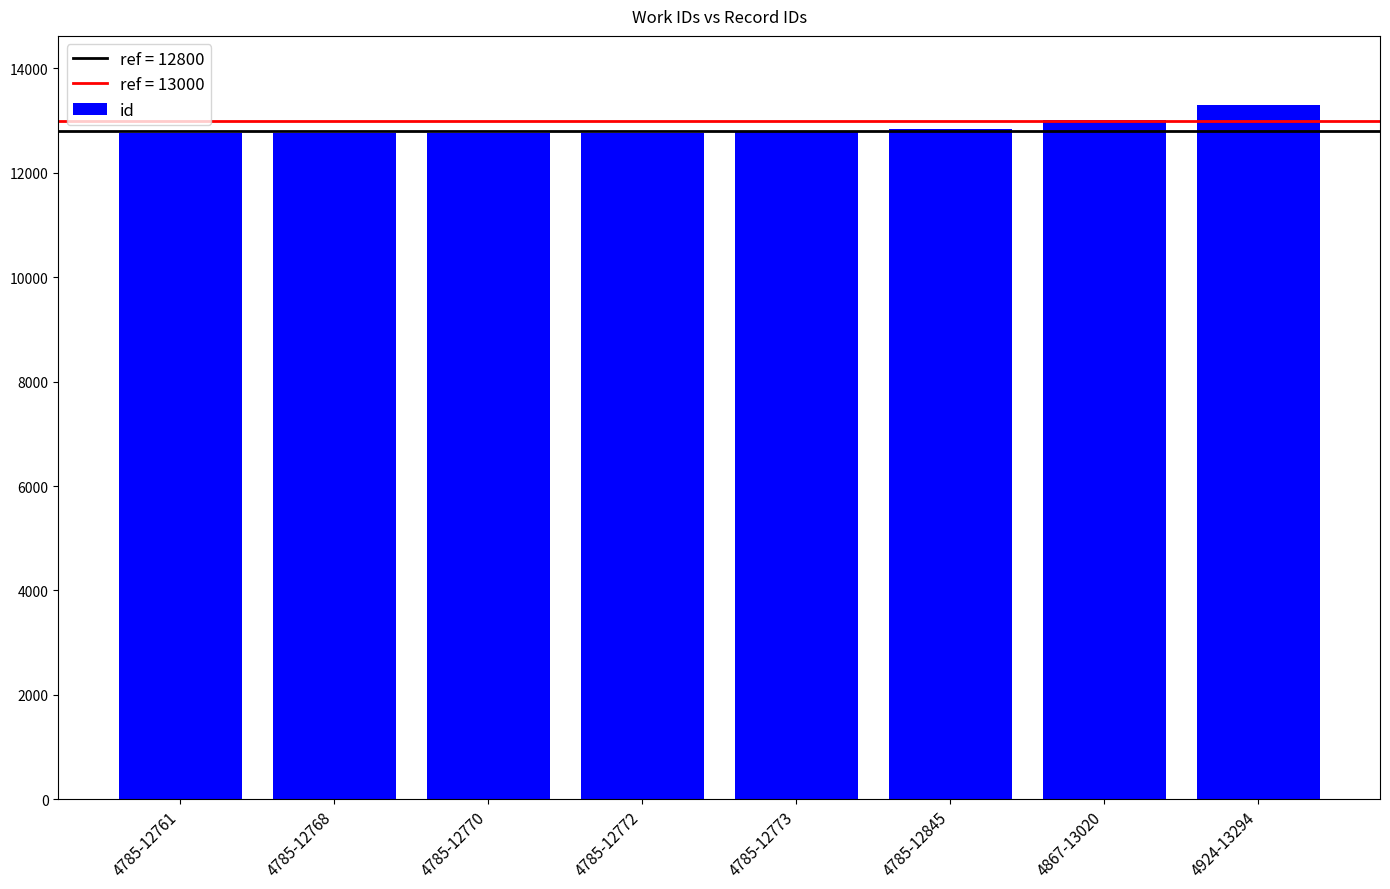

Between 4867-13020 and 4924-13294, which is larger?

4924-13294